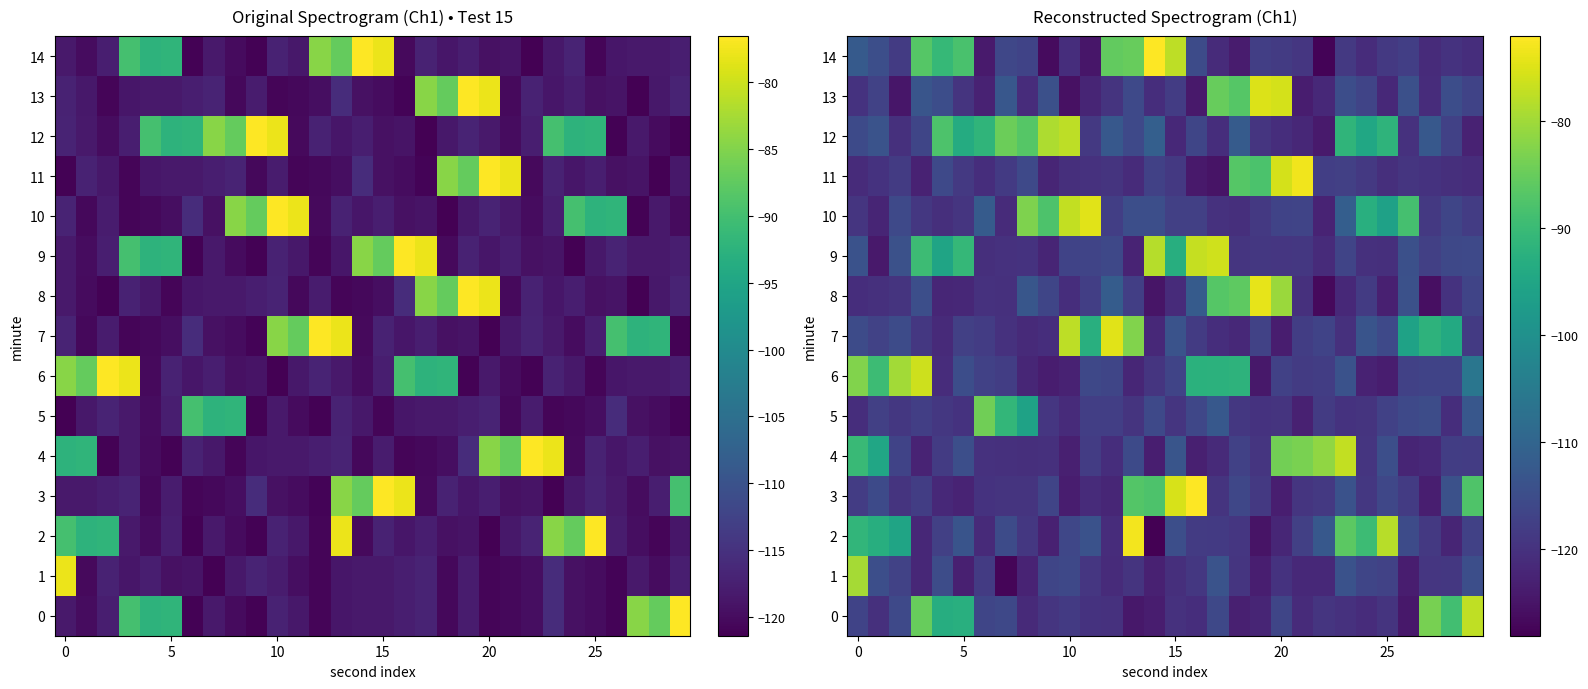

What is the lowest value of the 12 series?

-124.0